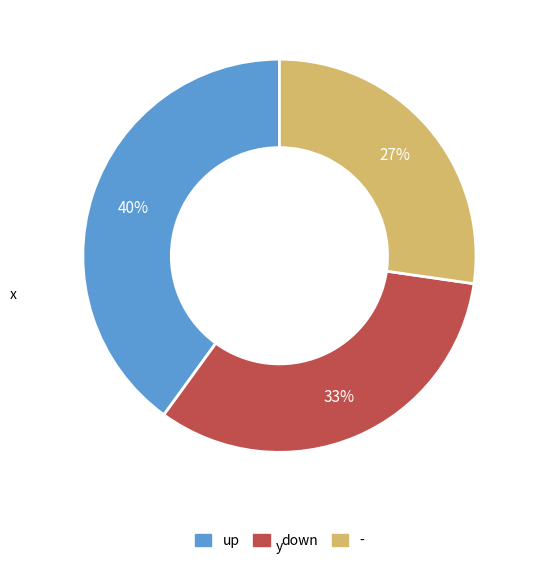

How many slices are in this pie chart?

3